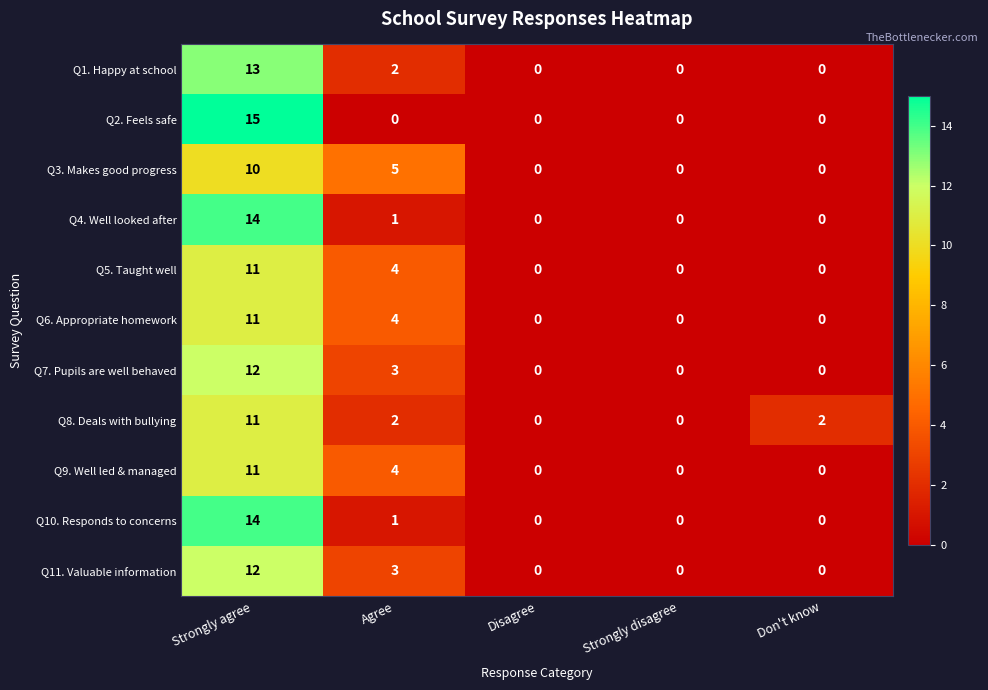

Which series has the widest spread of values?

Q2. Feels safe